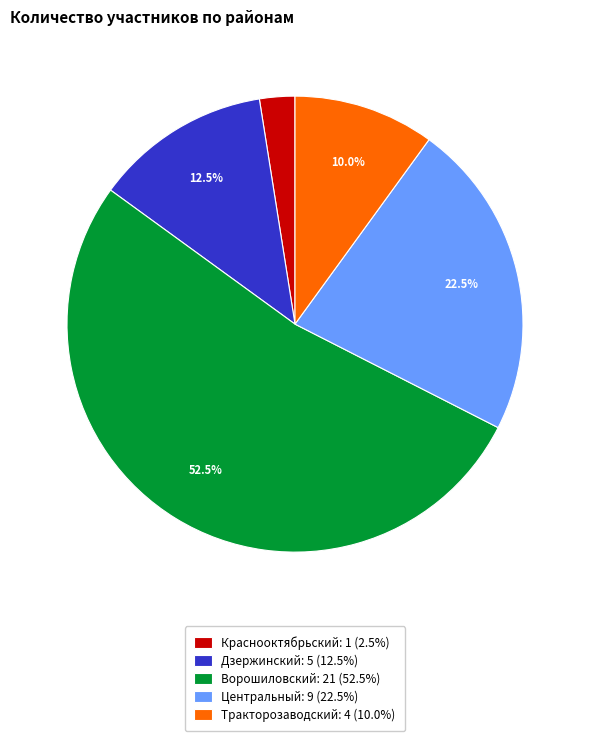

To the nearest percent, what is the average slice percentage?

20%